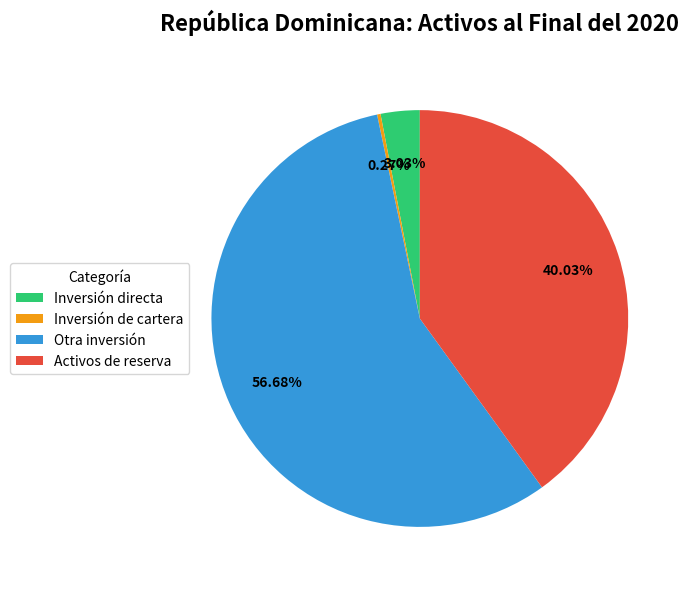

To the nearest percent, what is the difference between the largest and smallest slice percentages?

56%